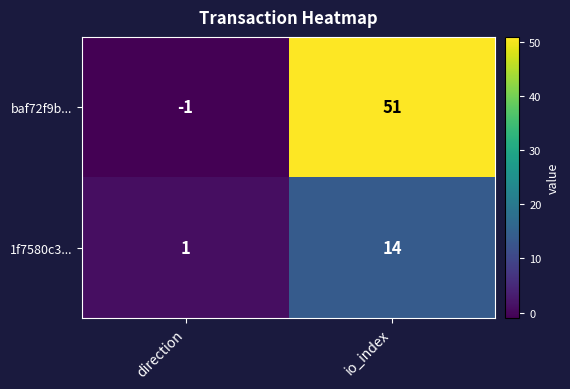

Which series has the largest range (max minus min)?

baf72f9b...